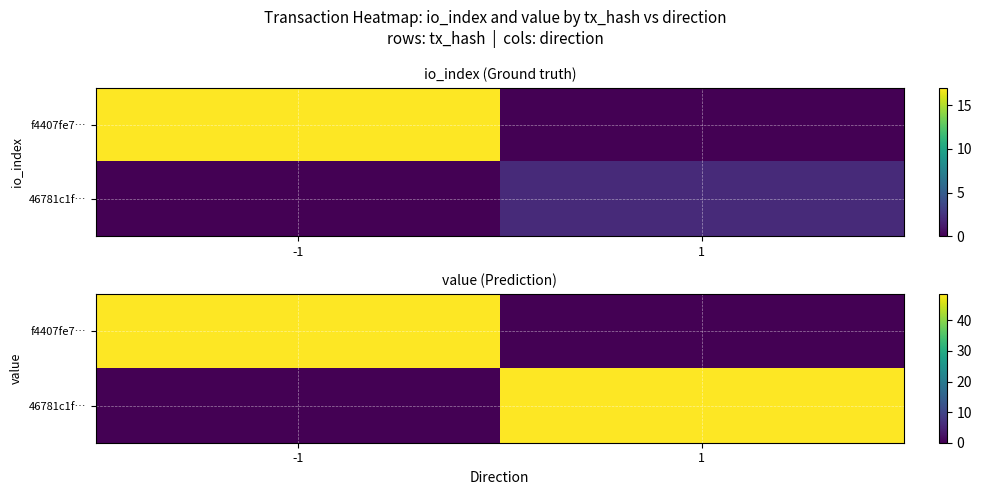

How many distinct data groups are displayed?

2